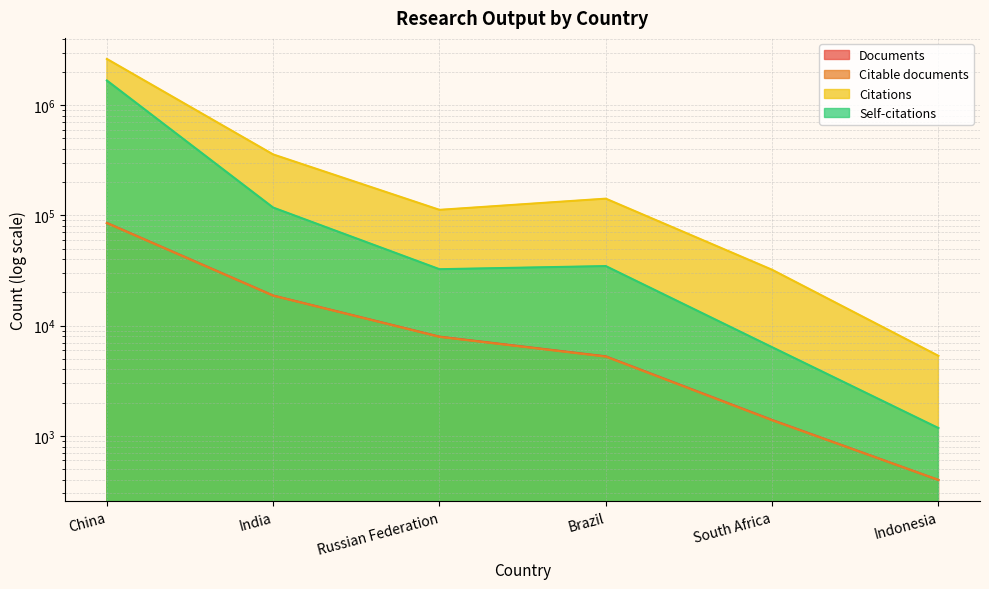

Where does the Documents series first go above 7945?

China